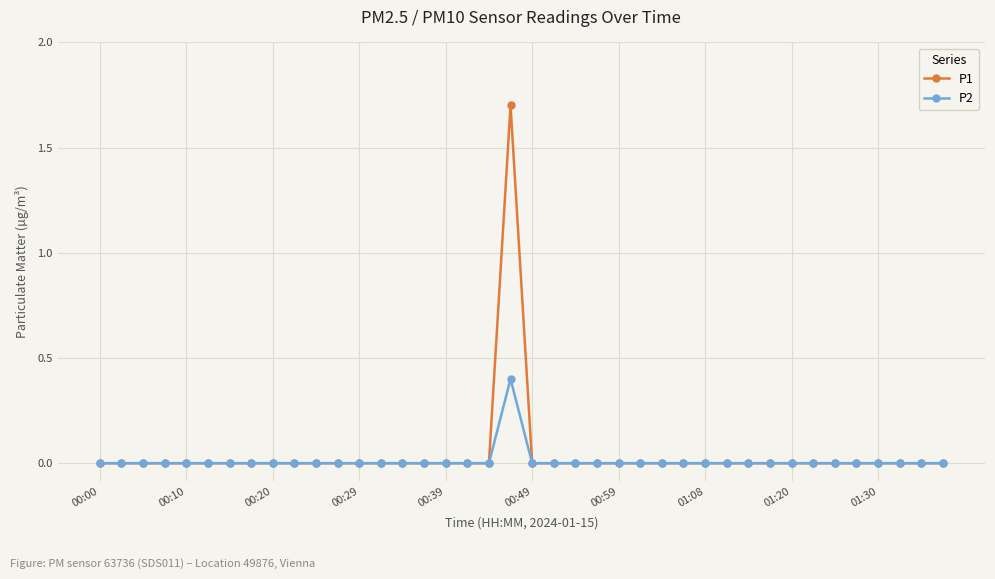

List the series in order of their peak value, lowest first.

P2, P1